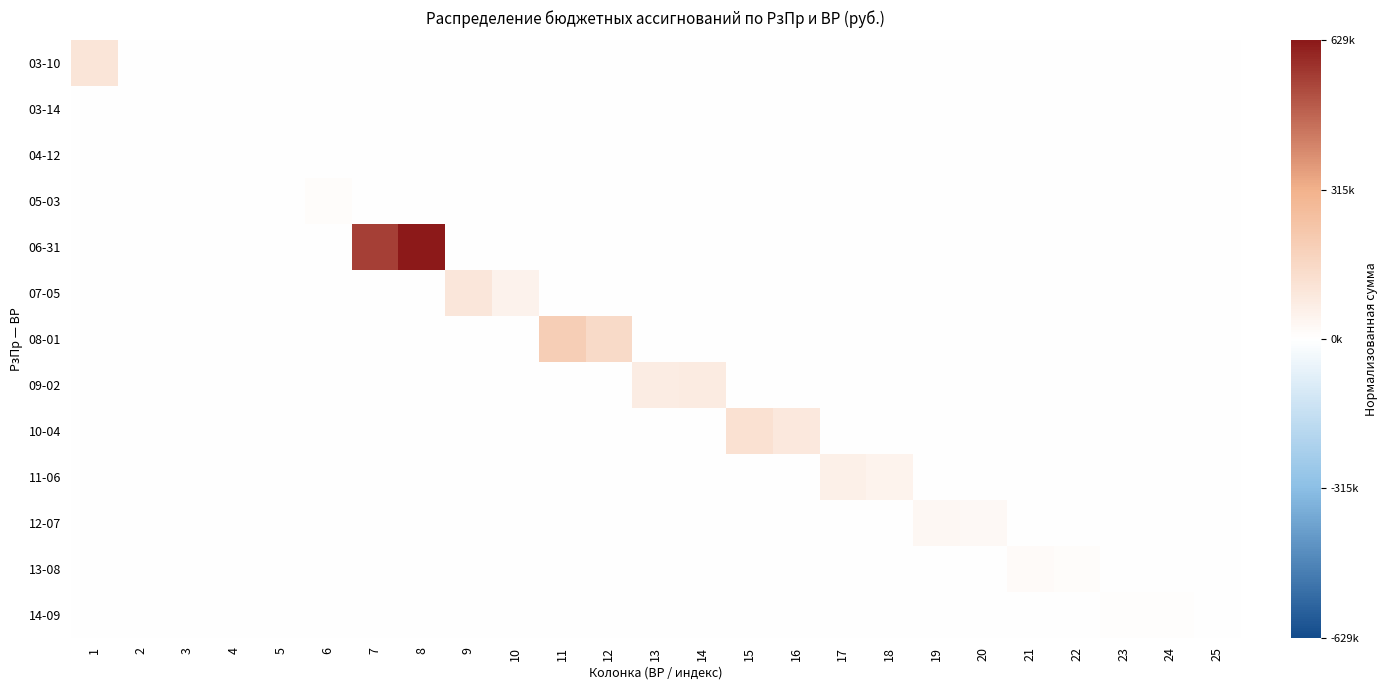

At how many categories does at least one series exceed 0?

25